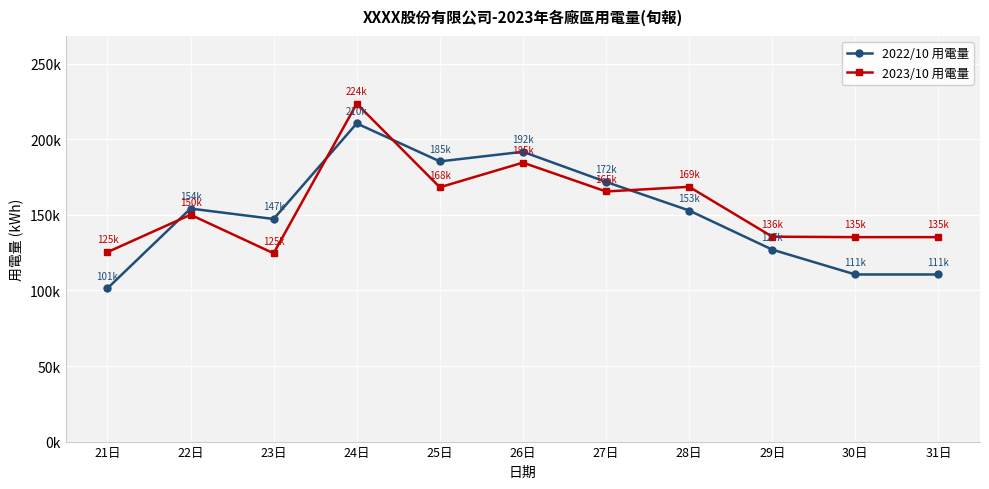

What are all the series names shown in the legend?

2022/10 用電量, 2023/10 用電量